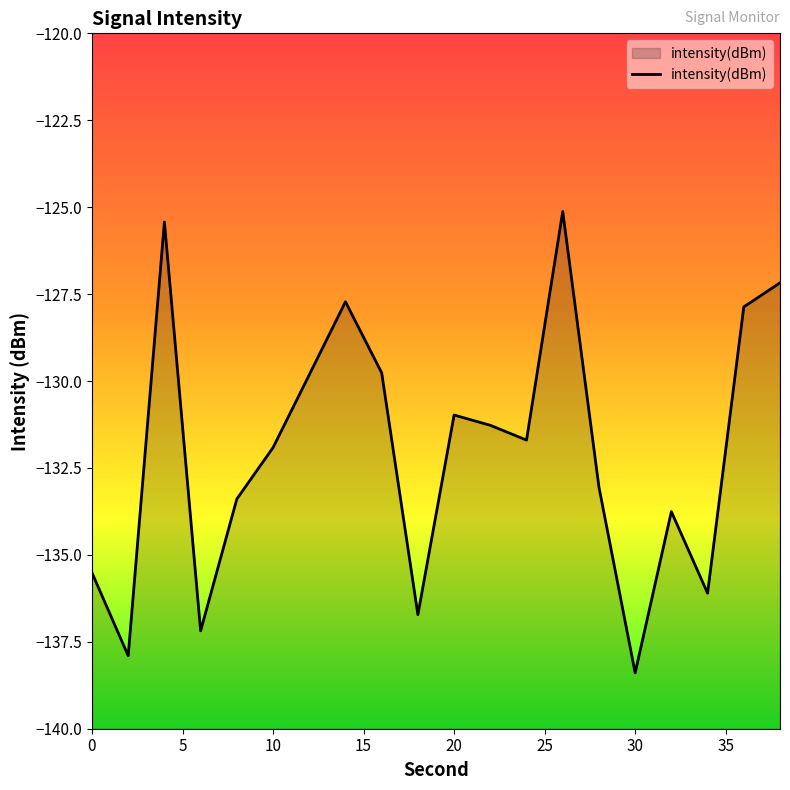

How many data points are less than -131?

12